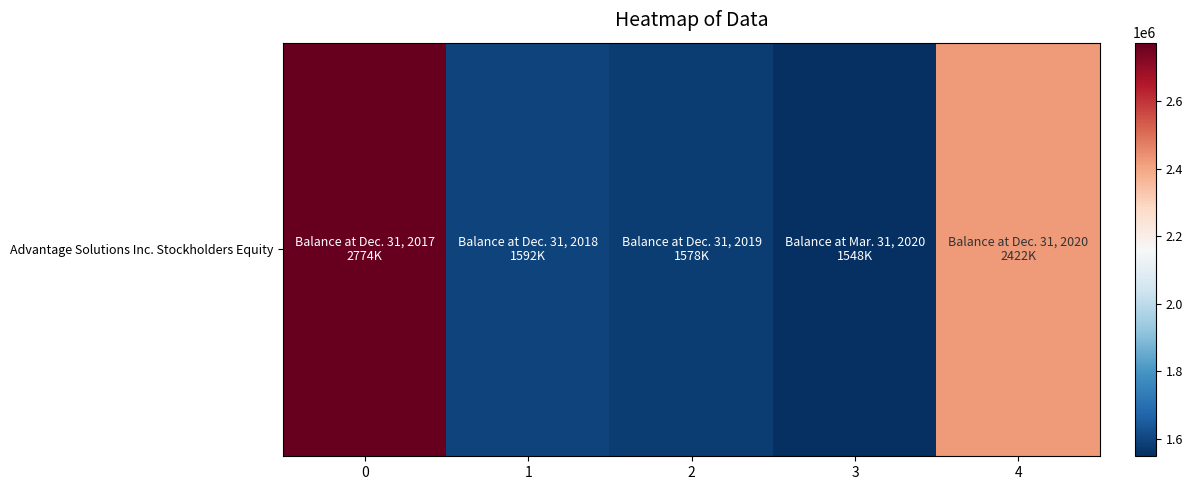

List the labels in order of value, smallest first.

3, 2, 1, 4, 0